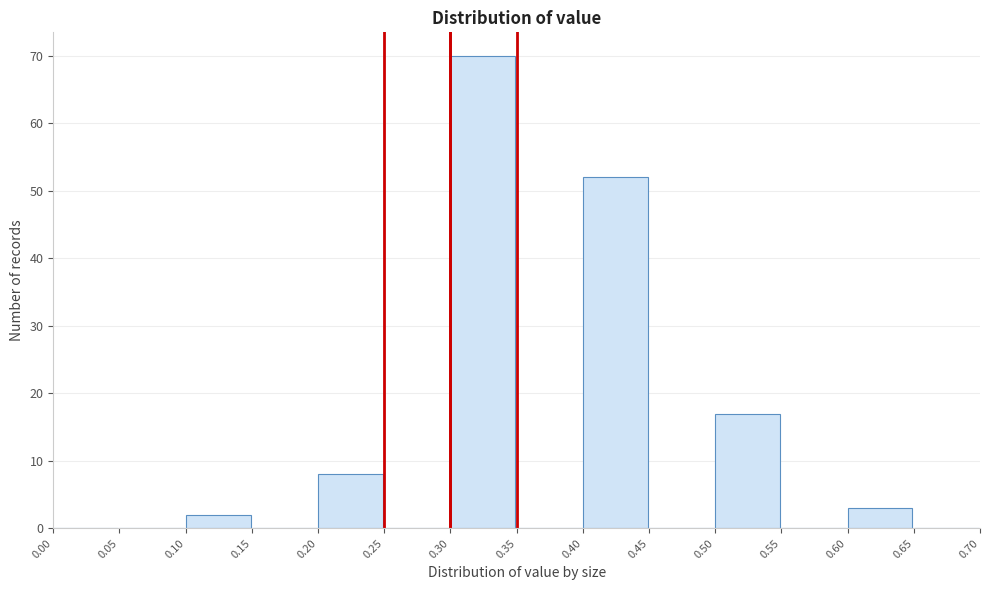

Reading left to right, list every bar in this chart as the range it spans on the x-axis followed by its height. The values are not printed on the chart, so give them approximately, as read against the axis.

0.00 to 0.05: 0
0.05 to 0.10: 0
0.10 to 0.15: 2
0.15 to 0.20: 0
0.20 to 0.25: 8
0.25 to 0.30: 0
0.30 to 0.35: 70
0.35 to 0.40: 0
0.40 to 0.45: 52
0.45 to 0.50: 0
0.50 to 0.55: 17
0.55 to 0.60: 0
0.60 to 0.65: 3
0.65 to 0.70: 0